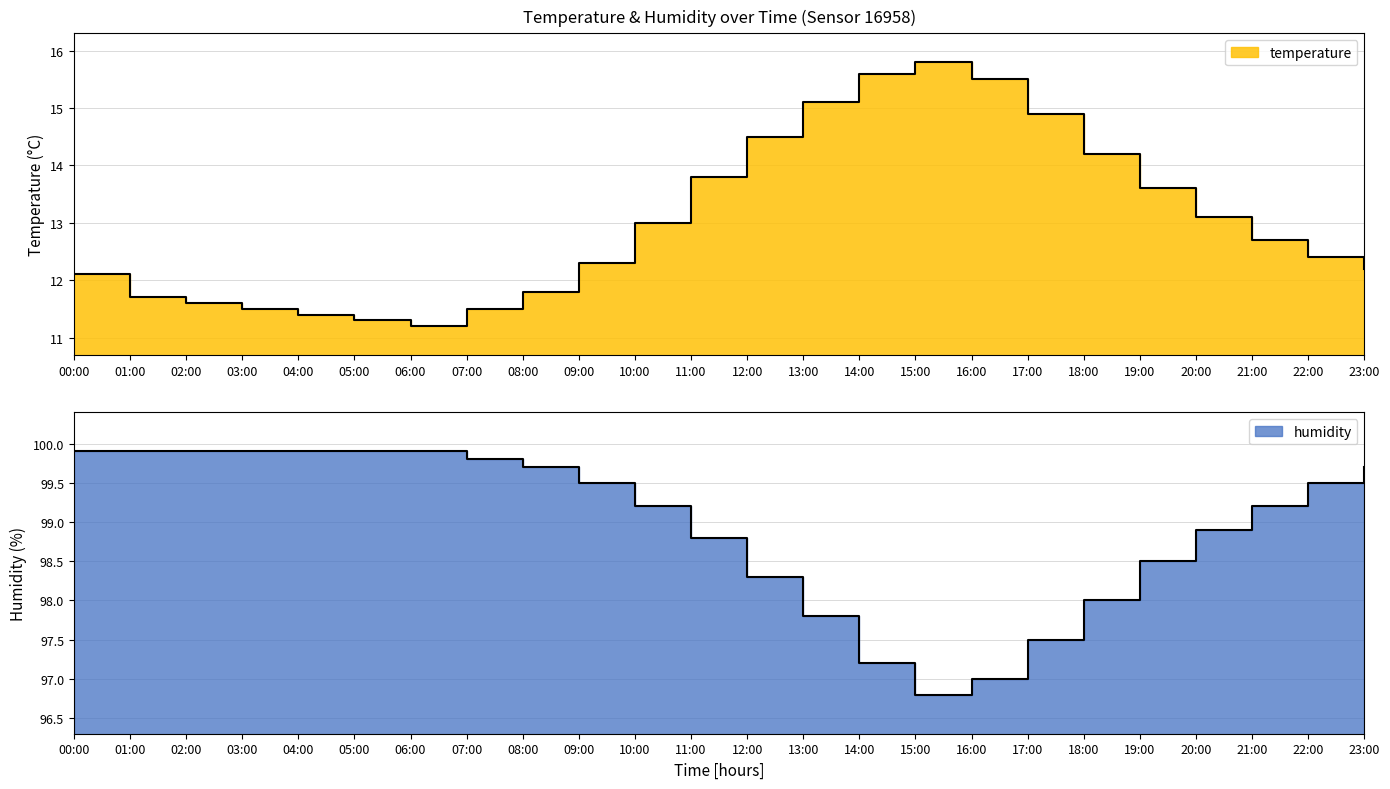

Rank the categories by temperature value from lowest to highest.

06:00, 05:00, 04:00, 03:00, 07:00, 02:00, 01:00, 08:00, 00:00, 23:00, 09:00, 22:00, 21:00, 10:00, 20:00, 19:00, 11:00, 18:00, 12:00, 17:00, 13:00, 16:00, 14:00, 15:00